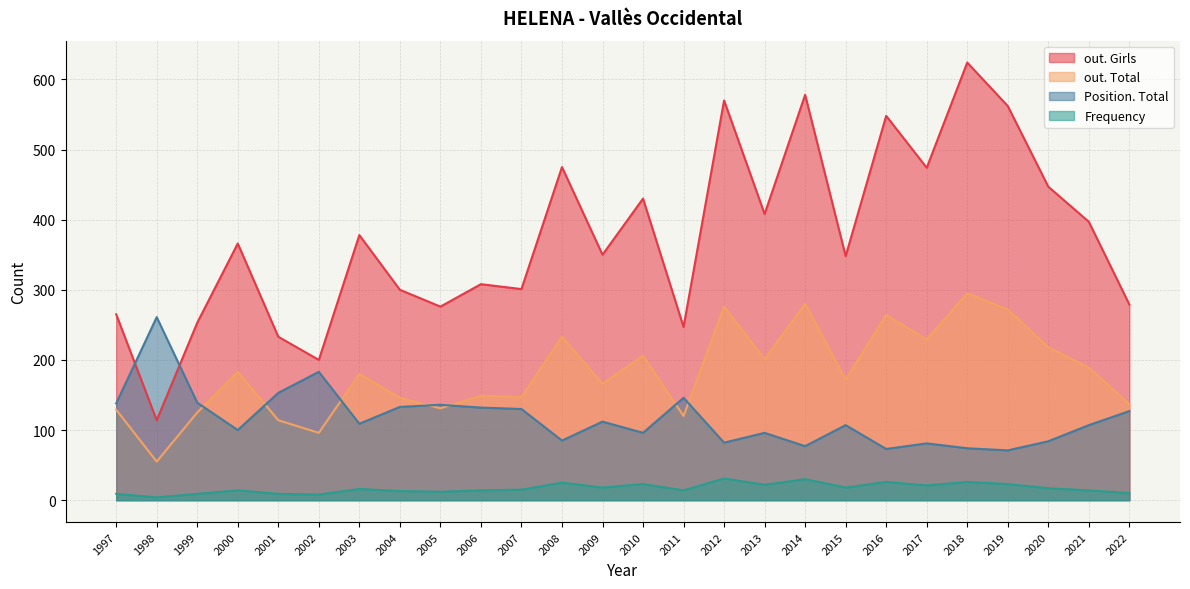

Rank the series by their average value, from lowest to highest.

Frequency, Position. Total, out. Total, out. Girls